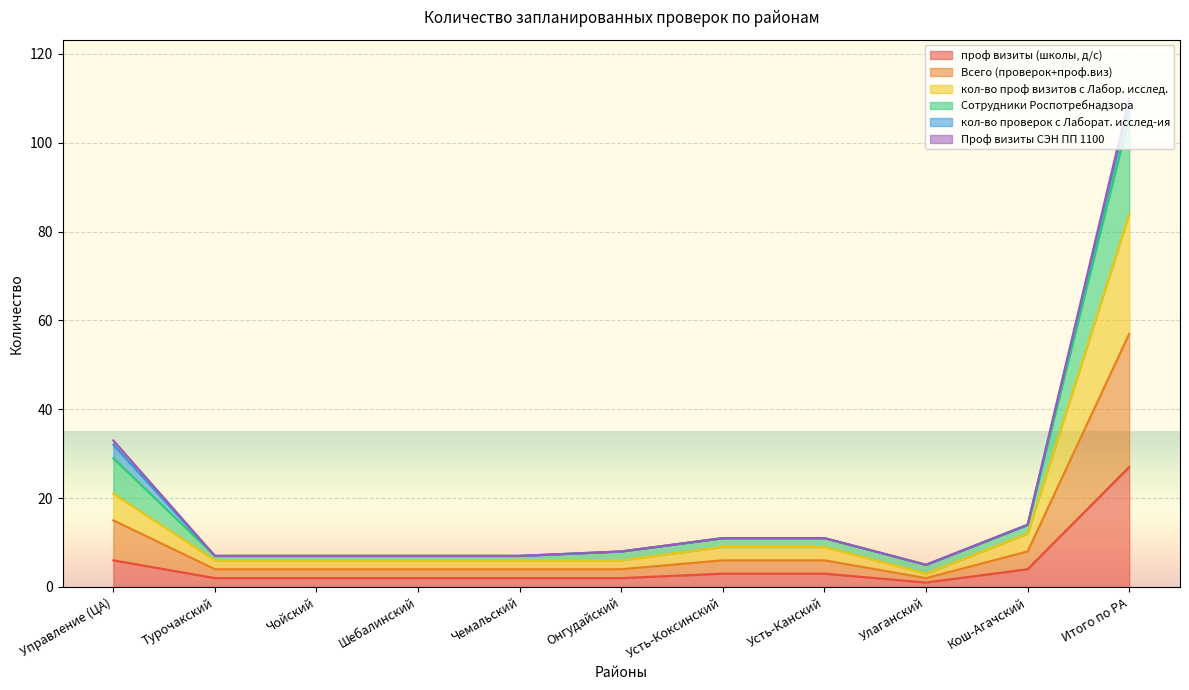

At which category is the sum across all series the highest?

Итого по РА